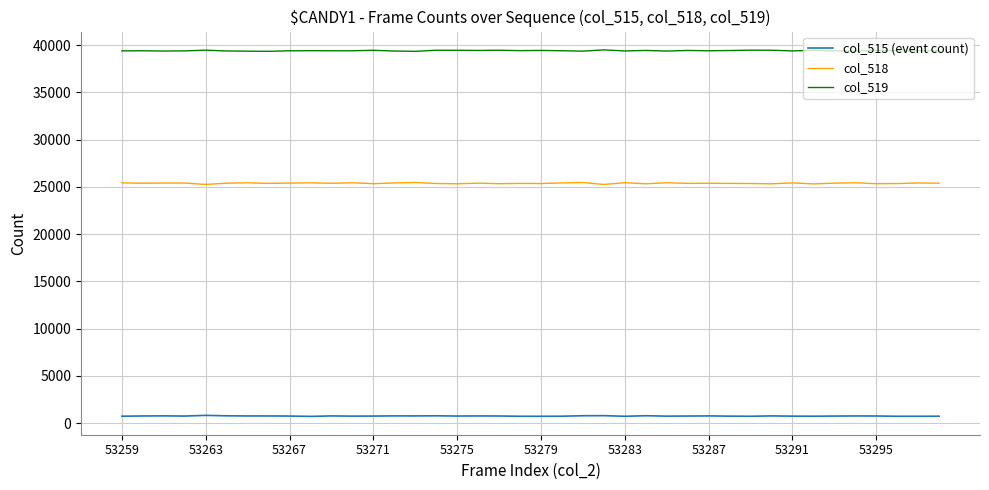

List the series in order of their overall mean, highest first.

col_519, col_518, col_515 (event count)